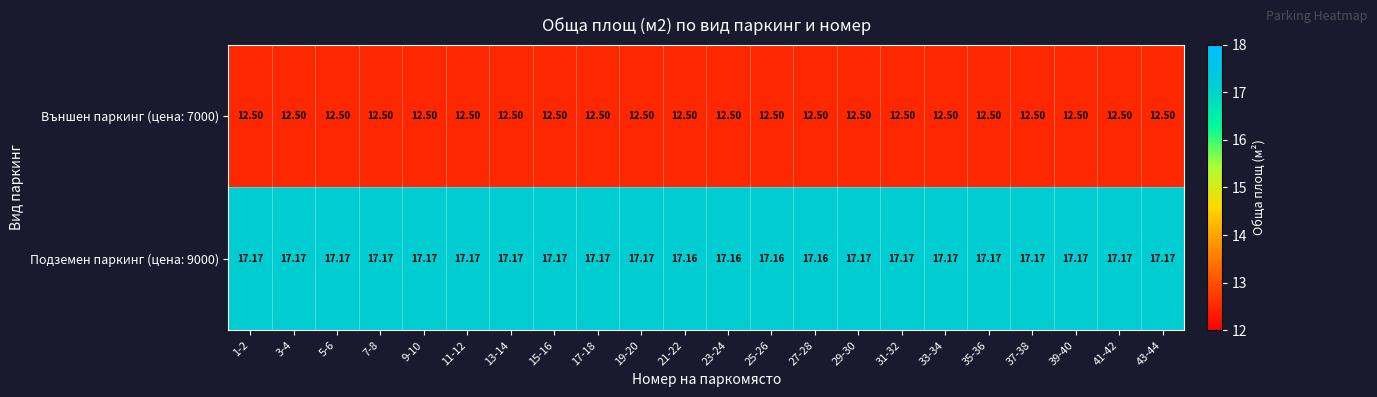

Reading left to right, transcribe all the data shown in this chart.

Външен паркинг (цена: 7000): 1-2=12.5	3-4=12.5	5-6=12.5	7-8=12.5	9-10=12.5	11-12=12.5	13-14=12.5	15-16=12.5	17-18=12.5	19-20=12.5	21-22=12.5	23-24=12.5	25-26=12.5	27-28=12.5	29-30=12.5	31-32=12.5	33-34=12.5	35-36=12.5	37-38=12.5	39-40=12.5	41-42=12.5	43-44=12.5
Подземен паркинг (цена: 9000): 1-2=17.2	3-4=17.2	5-6=17.2	7-8=17.2	9-10=17.2	11-12=17.2	13-14=17.2	15-16=17.2	17-18=17.2	19-20=17.2	21-22=17.2	23-24=17.2	25-26=17.2	27-28=17.2	29-30=17.2	31-32=17.2	33-34=17.2	35-36=17.2	37-38=17.2	39-40=17.2	41-42=17.2	43-44=17.2